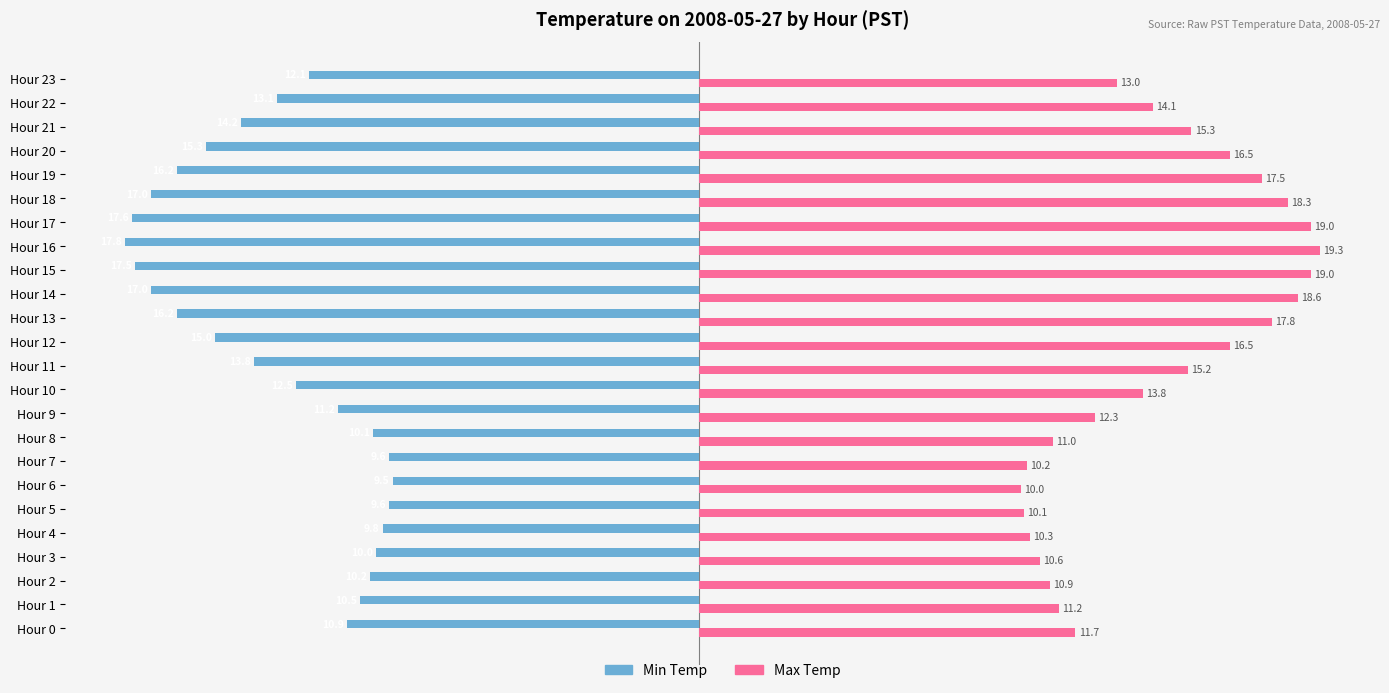

List the series in order of their overall mean, highest first.

Max Temp, Min Temp